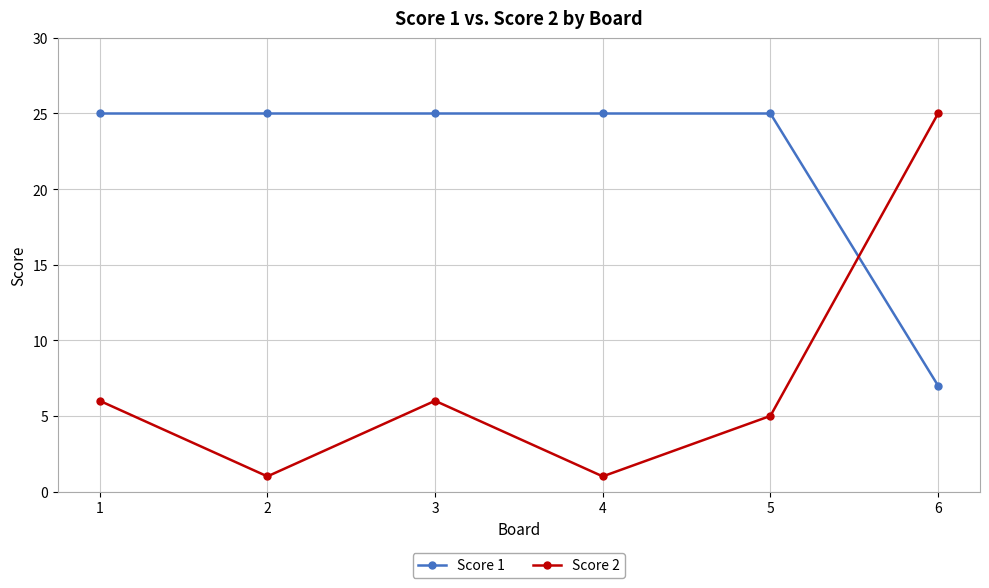

Where do Score 2 and Score 1 first cross each other?

5 and 6